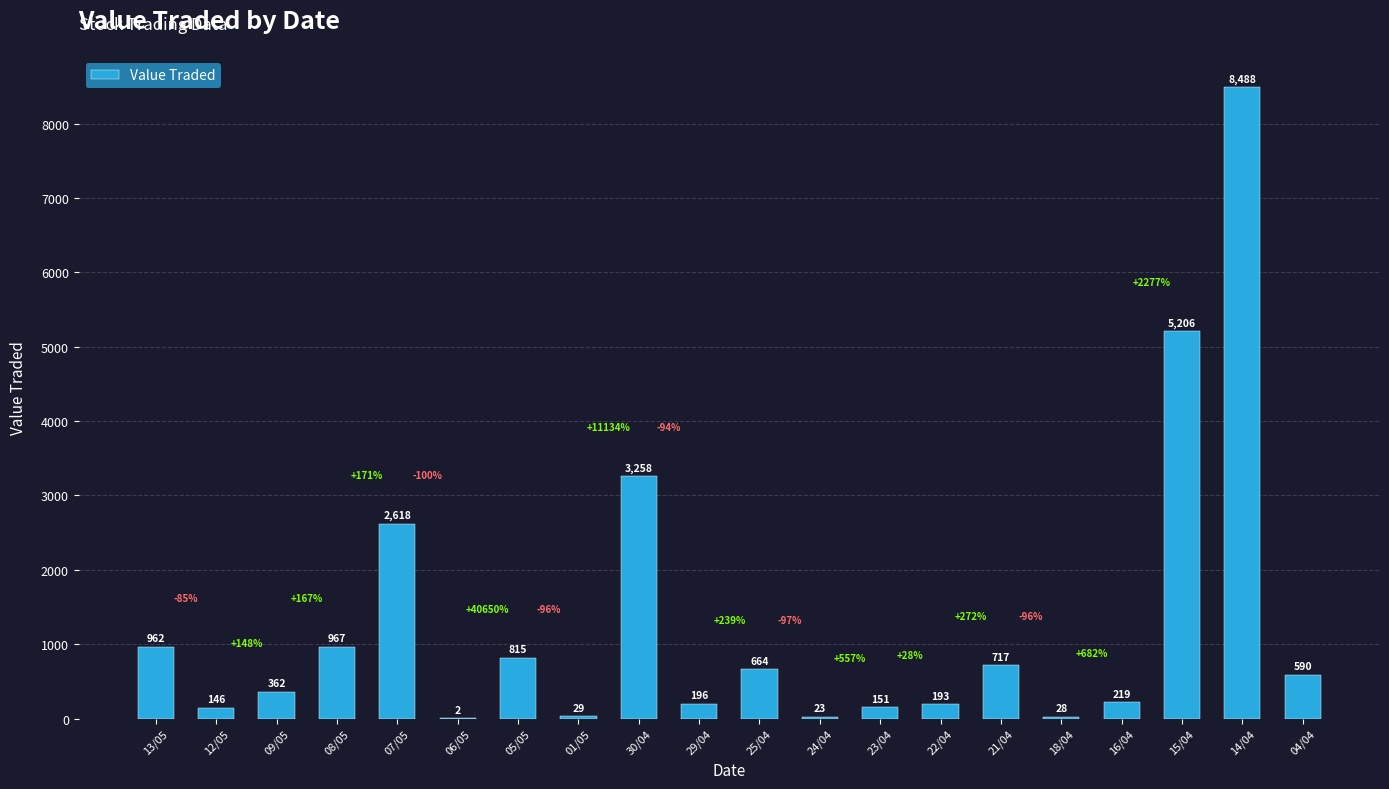

Is it true that the value at 05/05 is 1455?

False